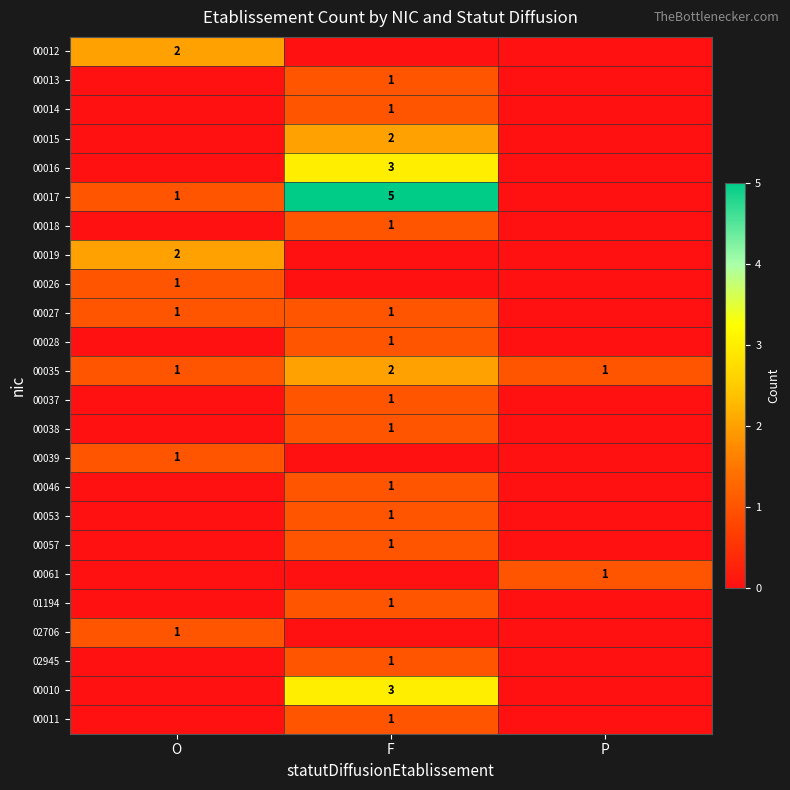

At how many categories does at least one series exceed 3?

1